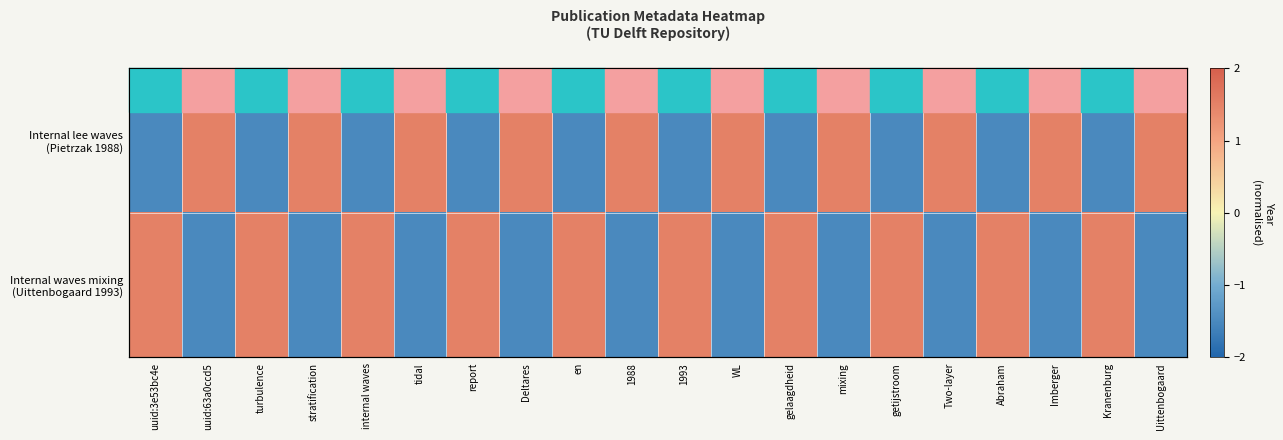

How many values in the Internal lee waves (Pietrzak 1988) series exceed 1?

10